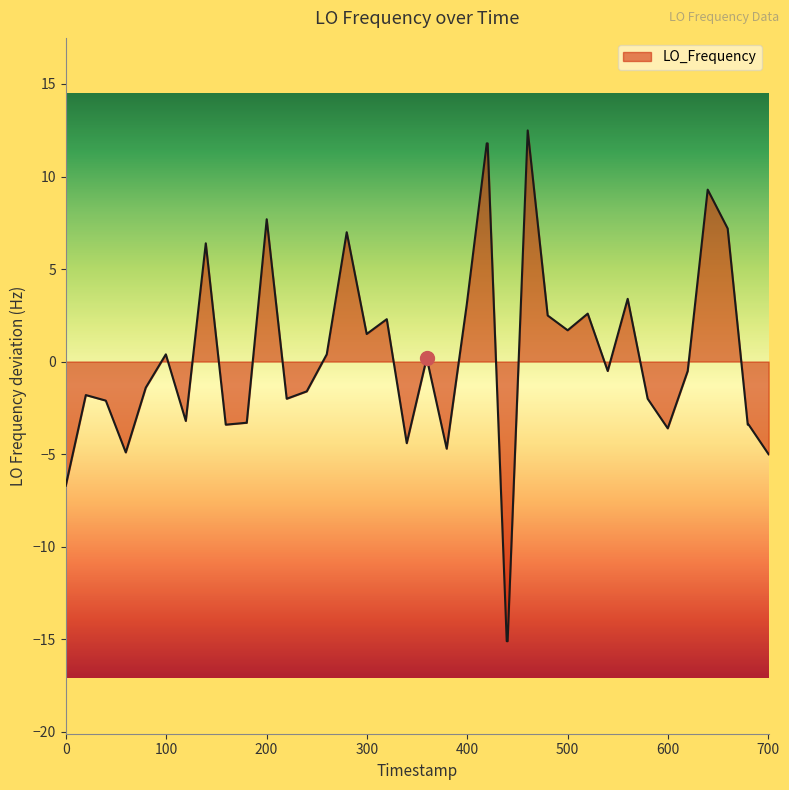

What is the difference between the maximum and minimum values?

27.6